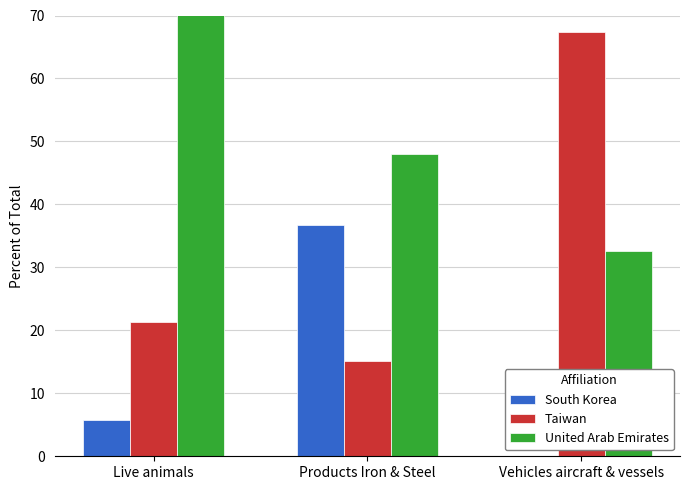

What is the total value across all series at Products Iron & Steel?

100.0